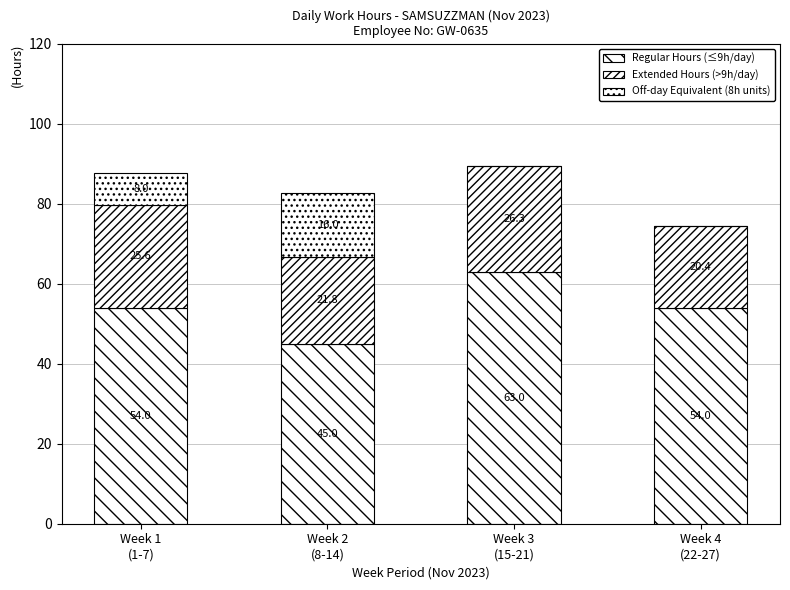

What is the difference between the Off-day Equivalent (8h units) values at Week 4
(22-27) and Week 2
(8-14)?

16.0